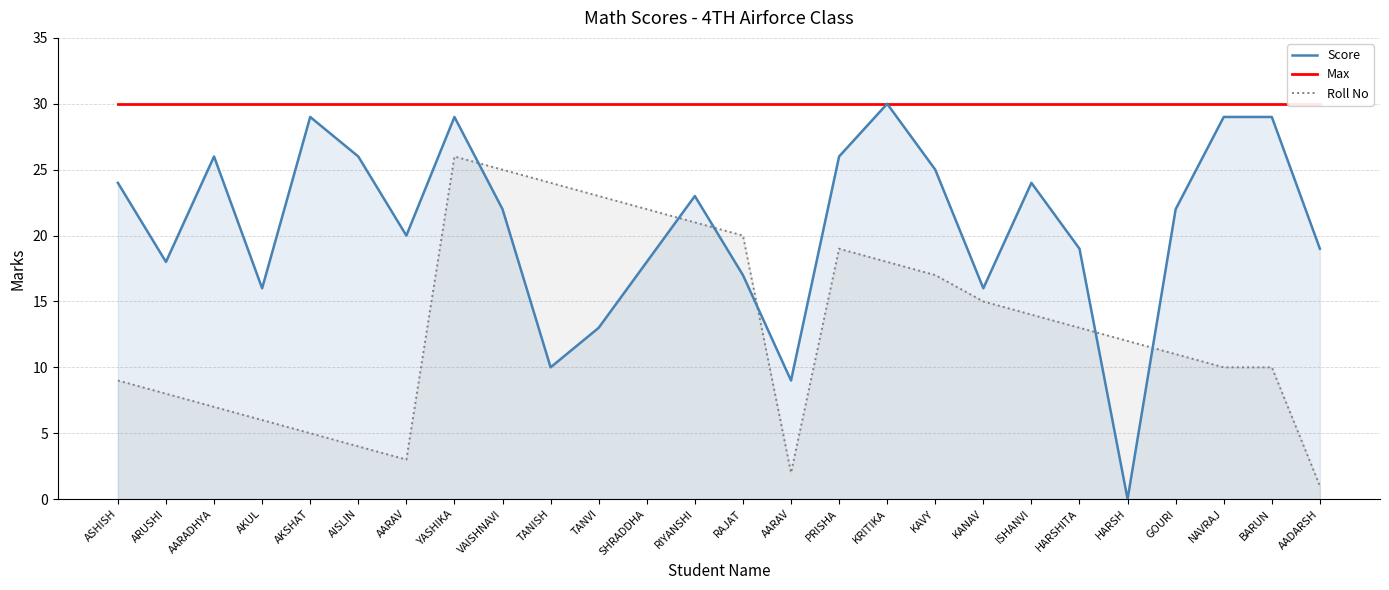

What are all the series names shown in the legend?

Score, Max, Roll No